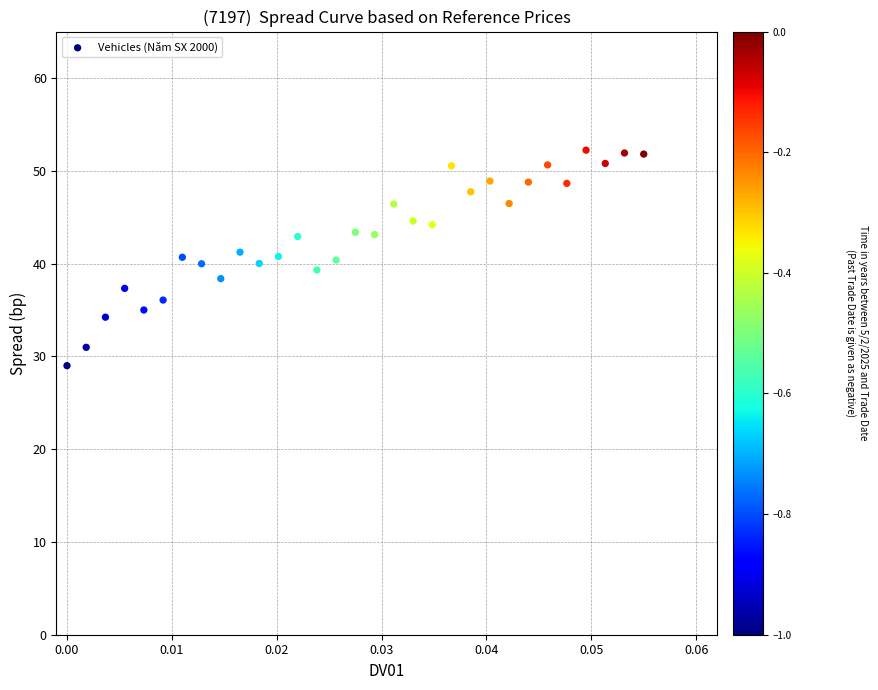

What is the range of Y values (max minus min)?

23.2